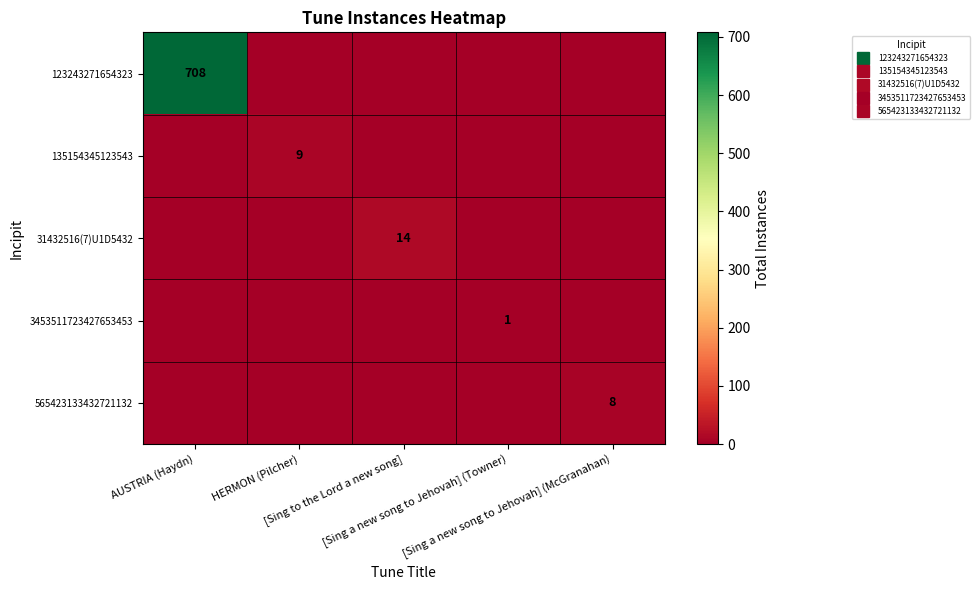

At which label does 123243271654323 reach its minimum?

HERMON (Pilcher)